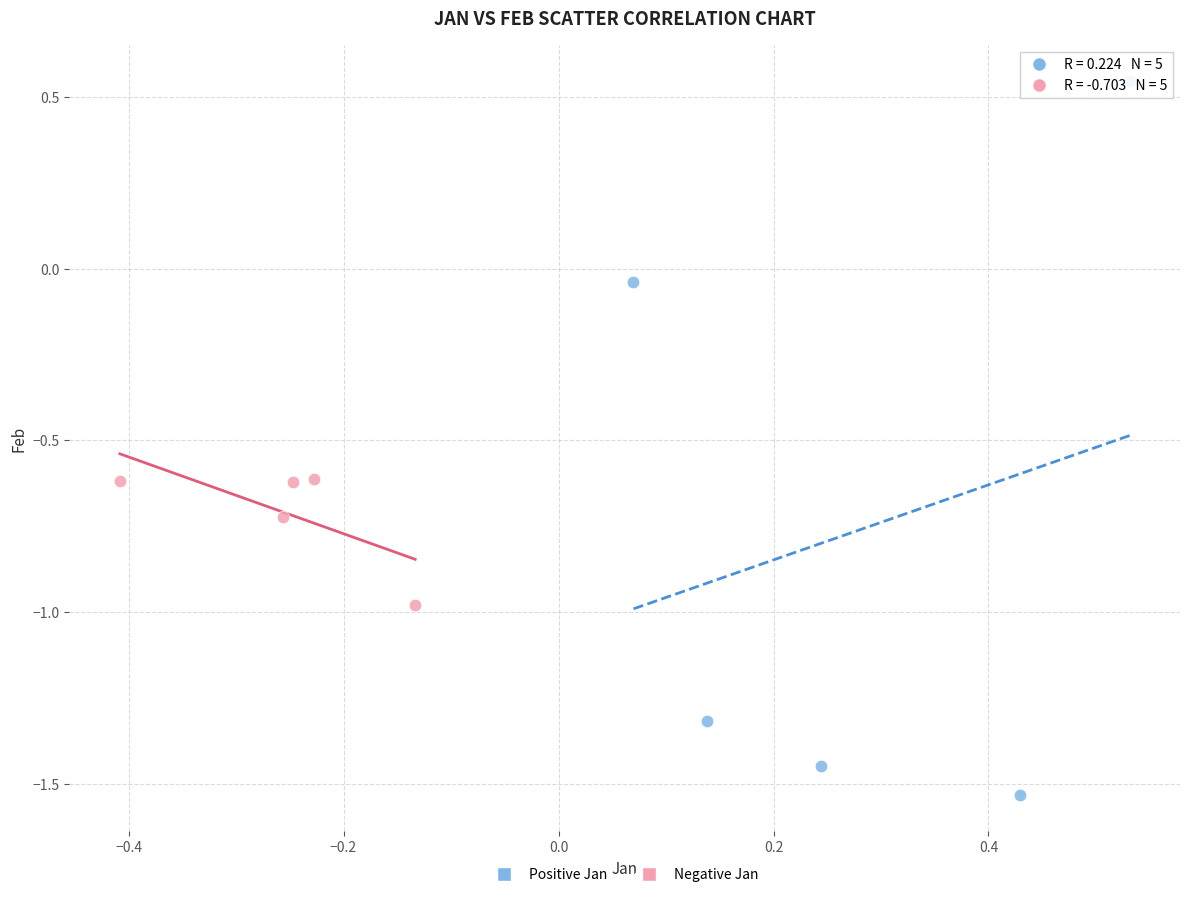

Which series contains the lowest Y value?

Positive Jan